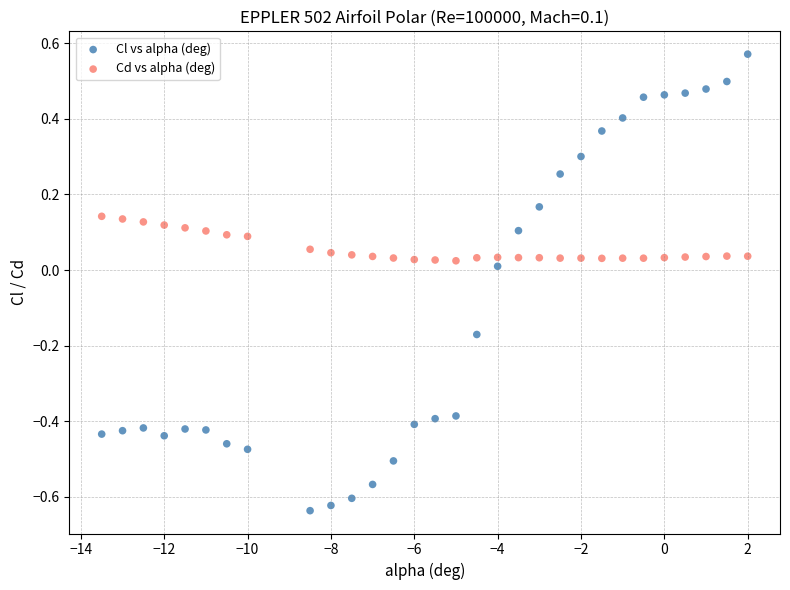

Which series reaches the maximum Y coordinate?

Cl vs alpha (deg)